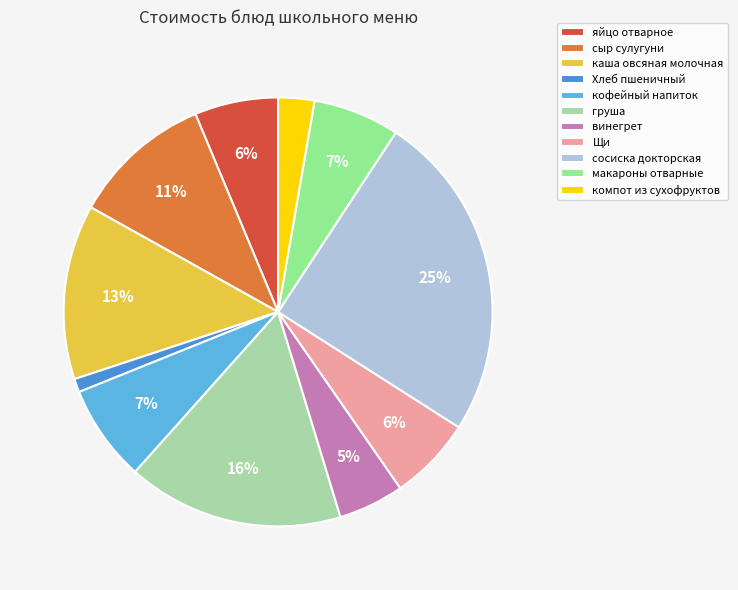

True or false: винегрет accounts for 5% of the total.

True